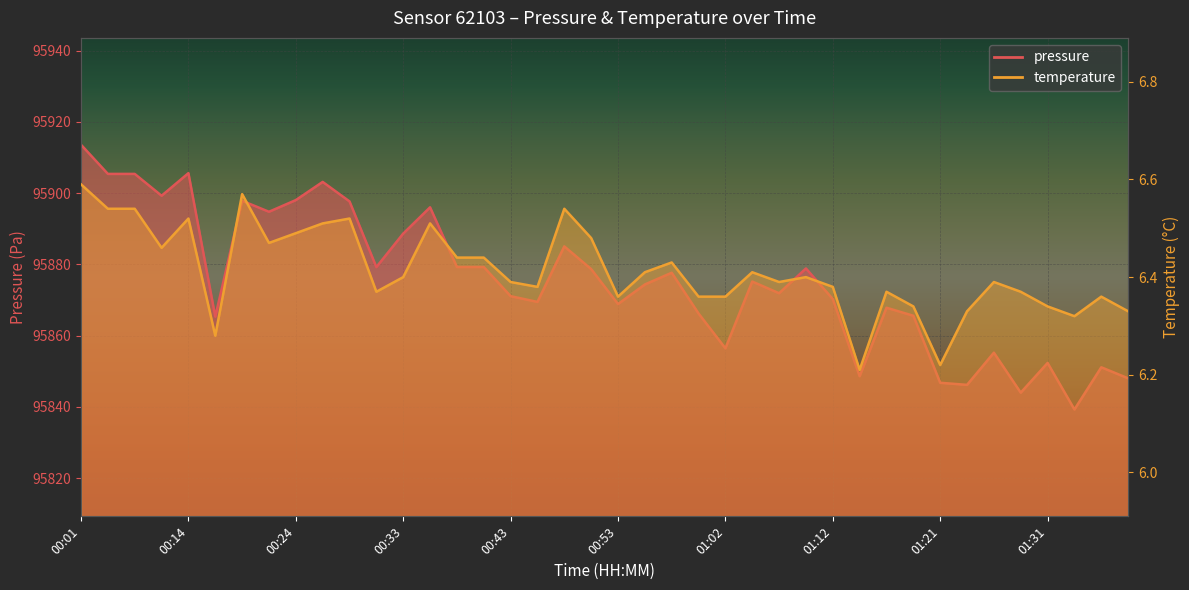

What is the sum of all temperature values?

256.5